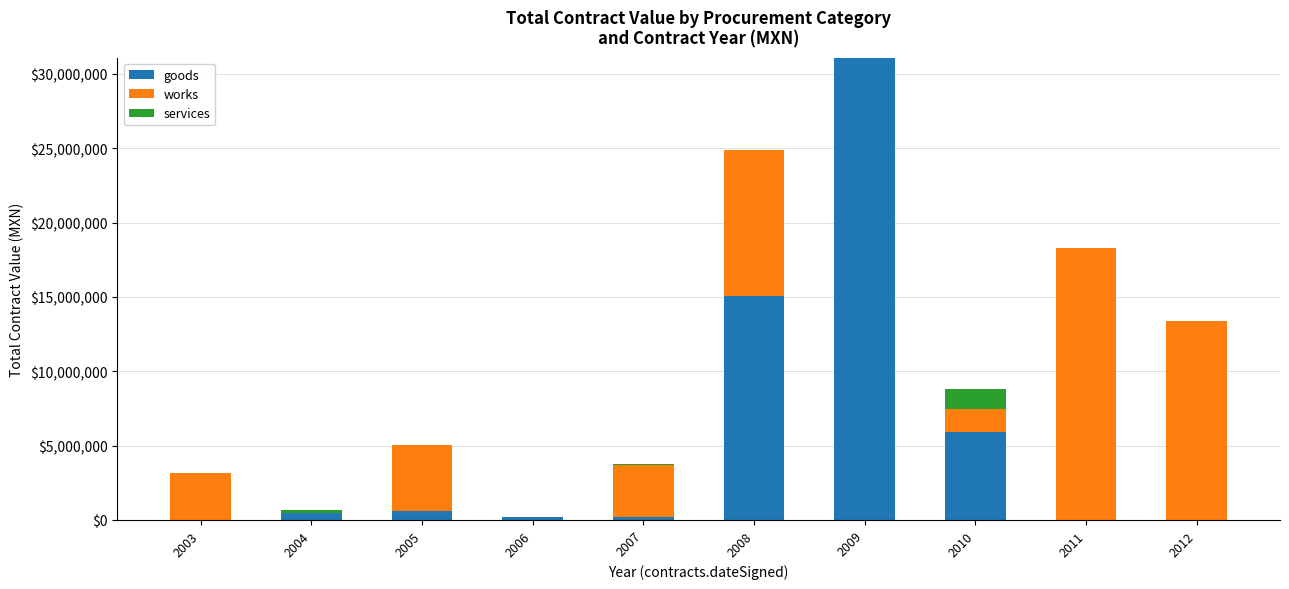

At which category is the sum across all series the highest?

2009